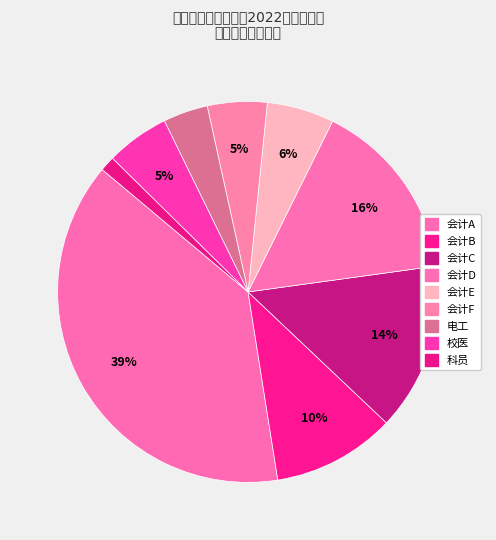

Do 会计B and 科员 together represent more than half of the pie?

No